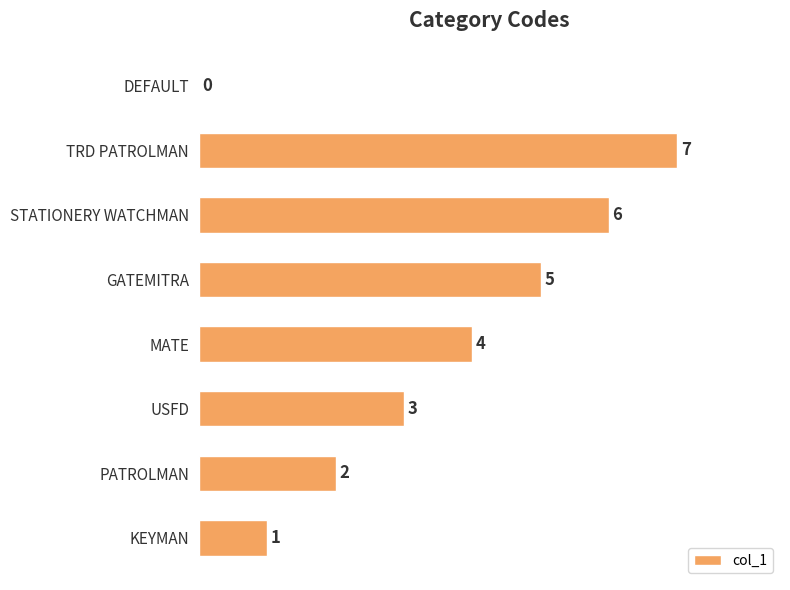

How many positive values are there?

7